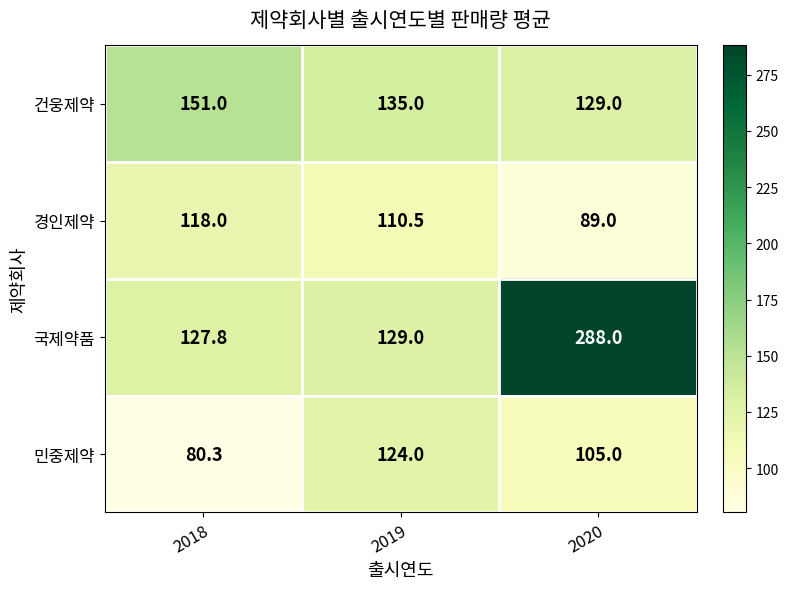

What is the sum of all 경인제약 values?

317.5